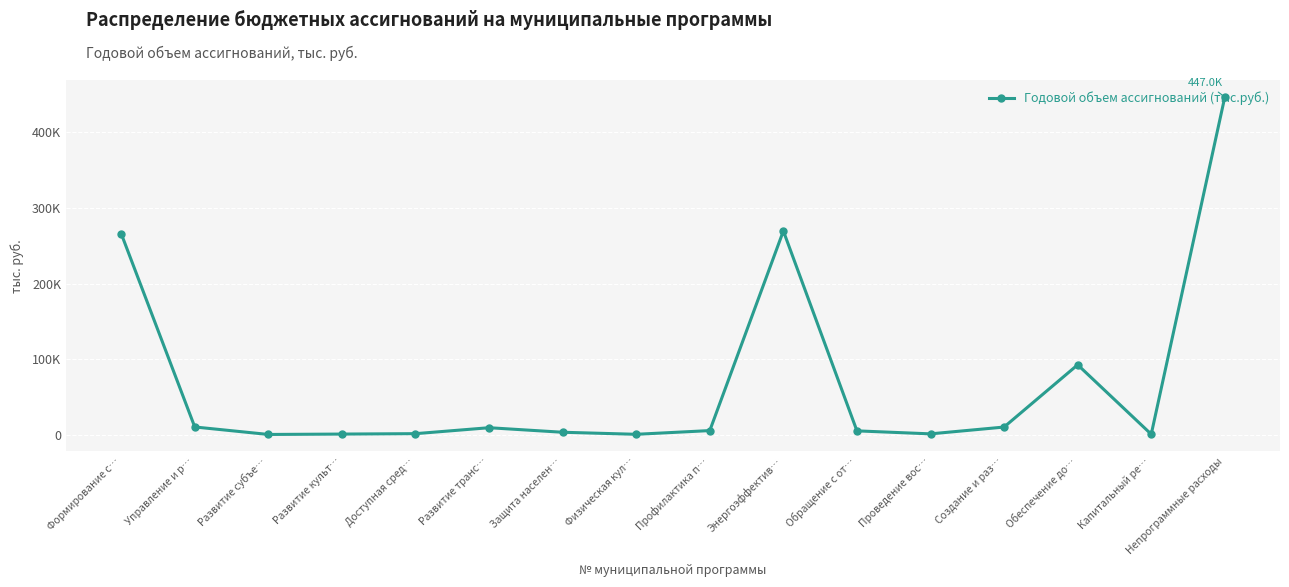

What is the difference between the values at Энергоэффектив… and Физическая кул…?

269174.4